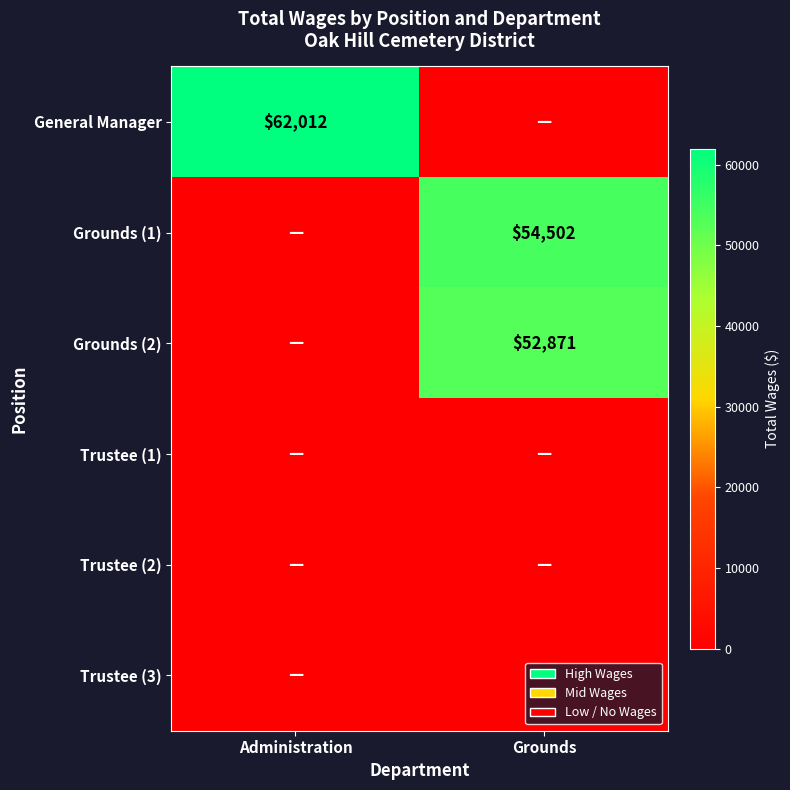

The value of Grounds (2) at Grounds is 80858. True or false?

False